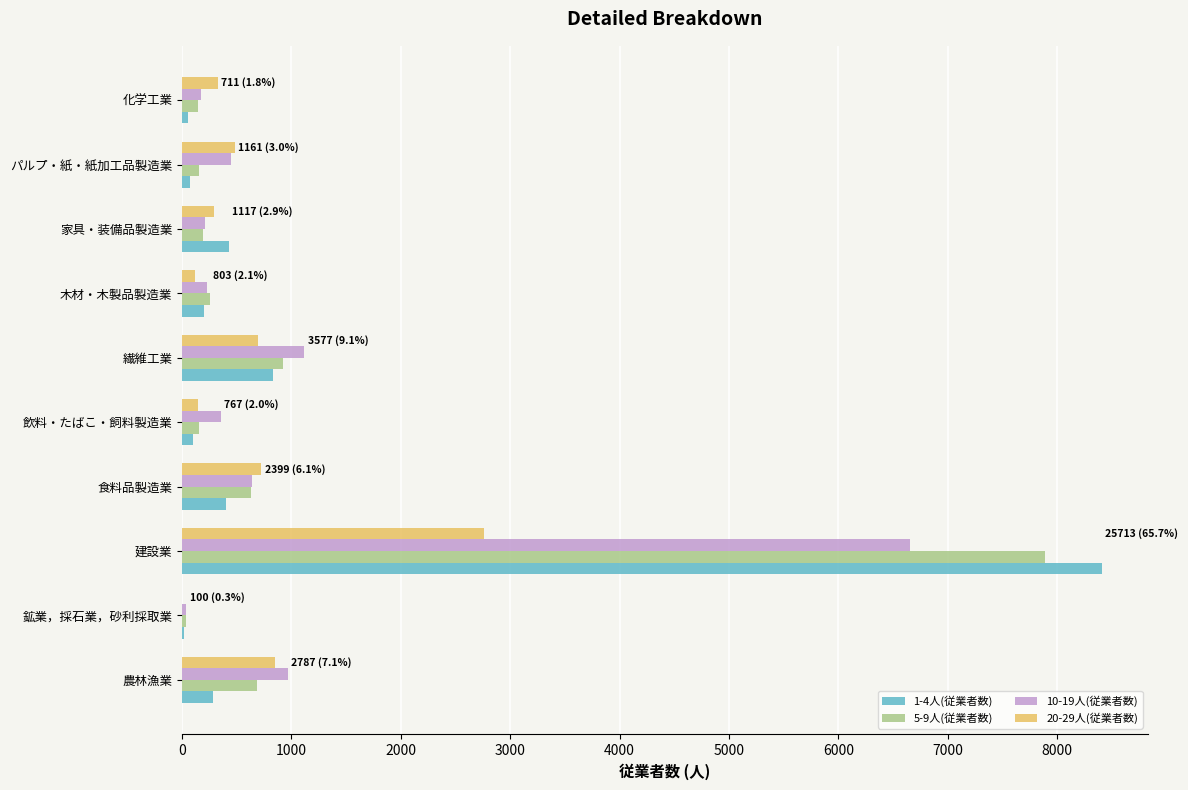

At which category is the sum across all series the highest?

建設業